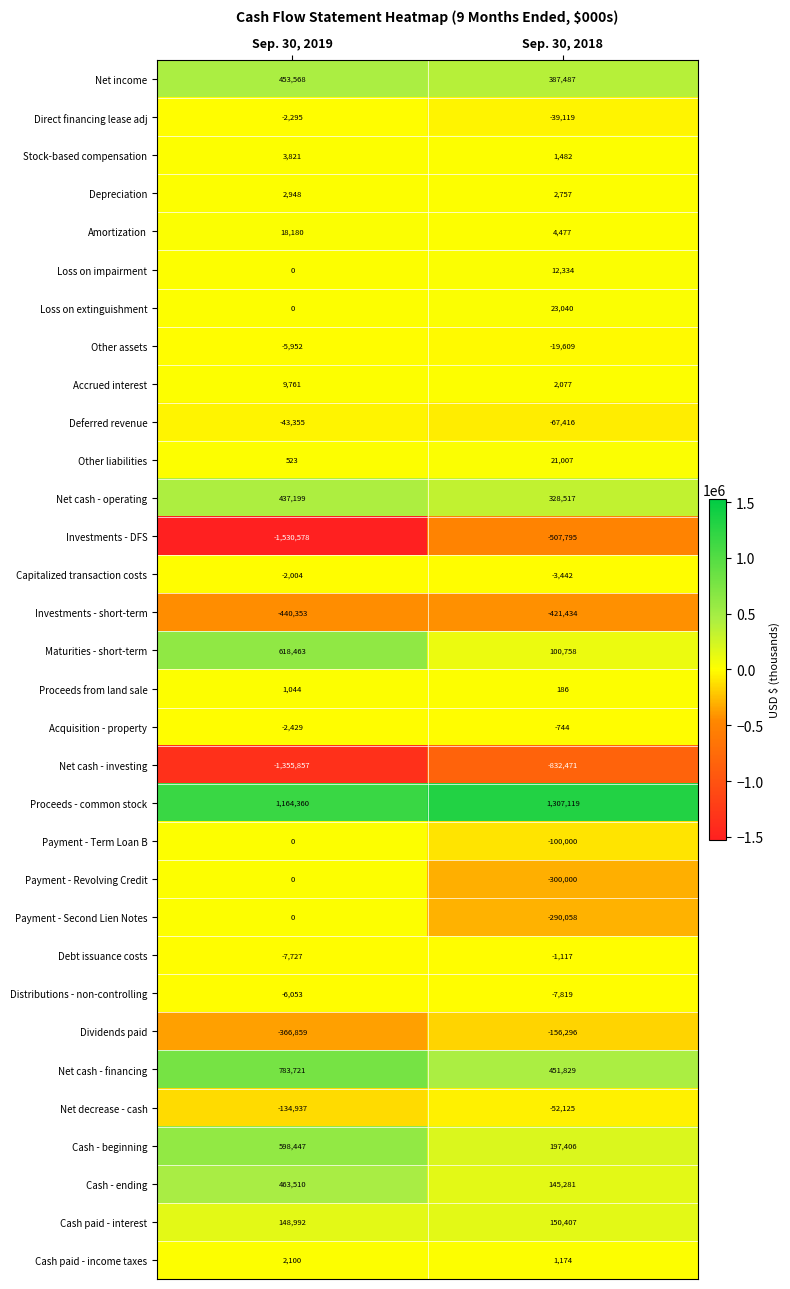

The value of Cash paid - income taxes at Sep. 30, 2019 is 2100. True or false?

True